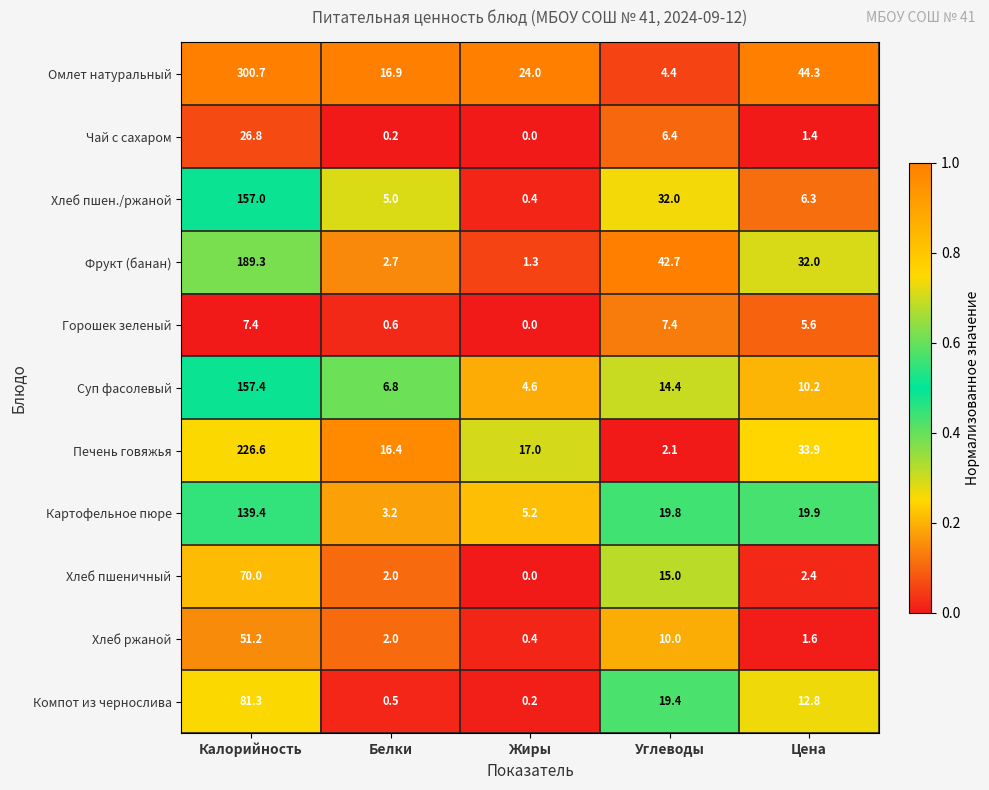

At which category is the sum across all series the highest?

Калорийность